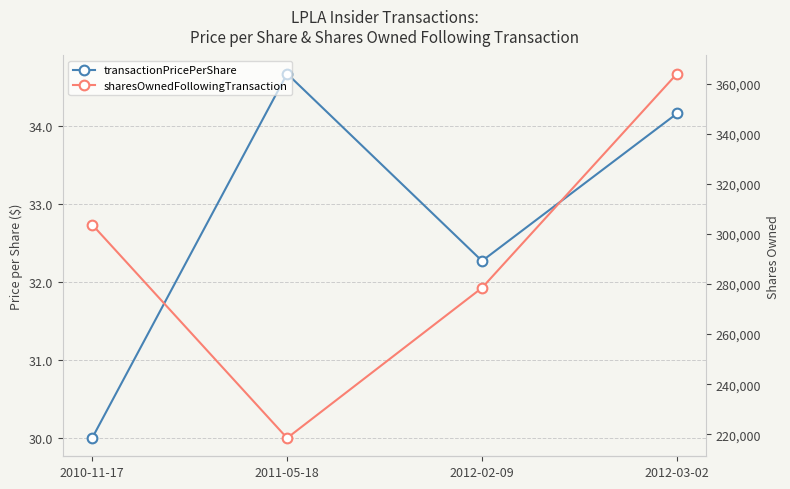

At 2012-02-09, list the series in order from smallest to largest.

transactionPricePerShare, sharesOwnedFollowingTransaction